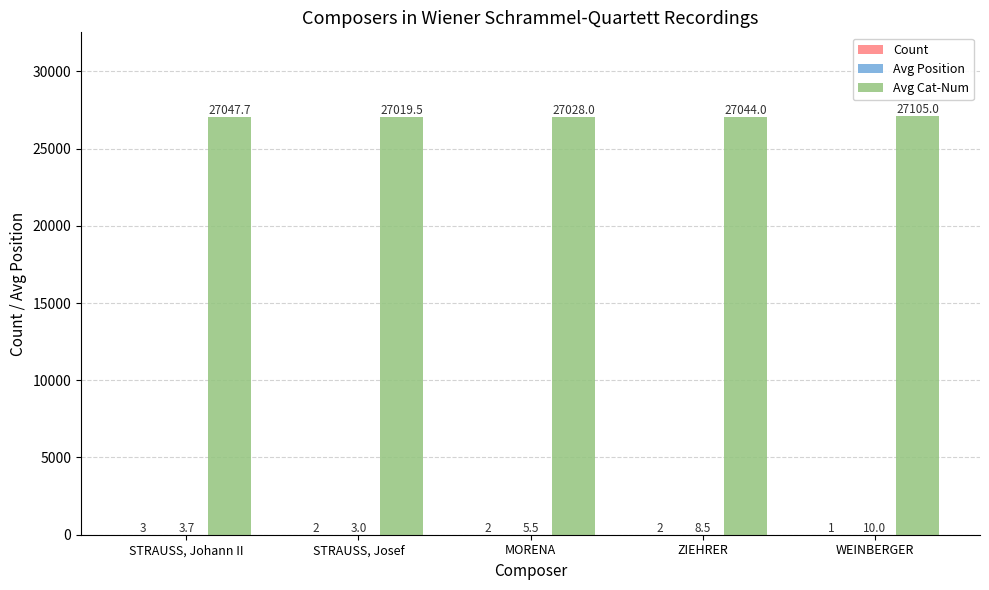

Does the chart contain stacked bars?

No